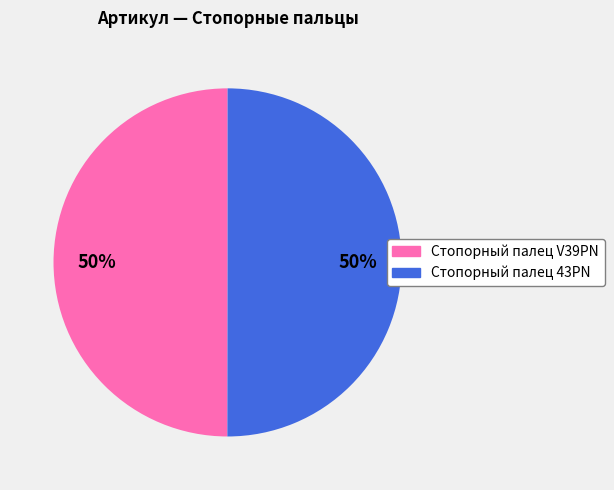

What is the ratio of the value at Стопорный палец V39PN to the value at Стопорный палец 43PN?

1.0